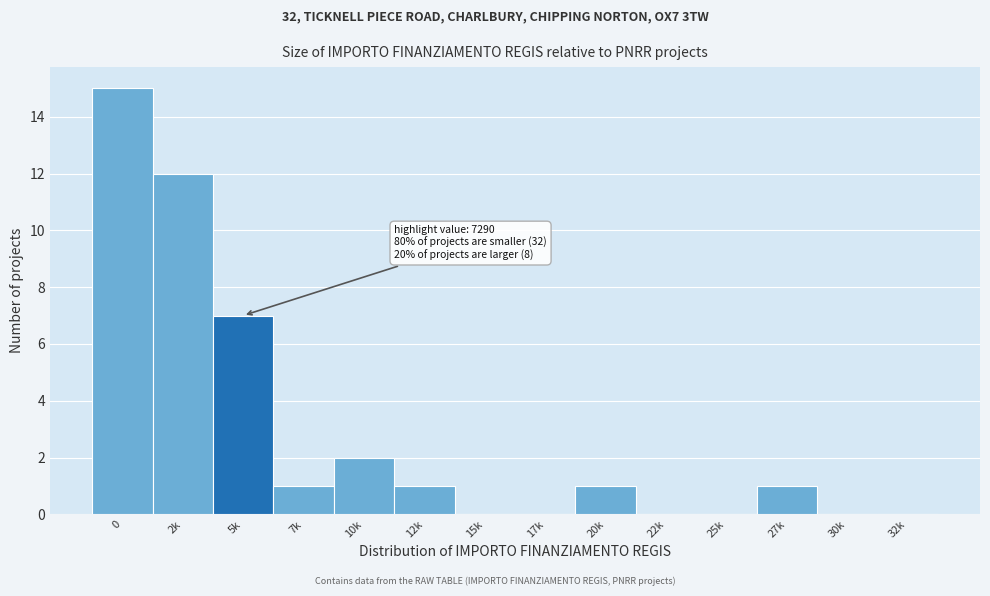

Reading left to right, transcribe all the data shown in this chart.

0=15	2k=12	5k=7	7k=1	10k=2	12k=1	15k=0	17k=0	20k=1	22k=0	25k=0	27k=1	30k=0	32k=0